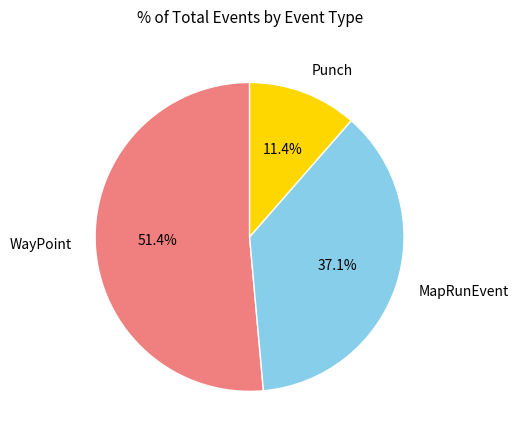

To the nearest percent, what is the average slice percentage?

33%